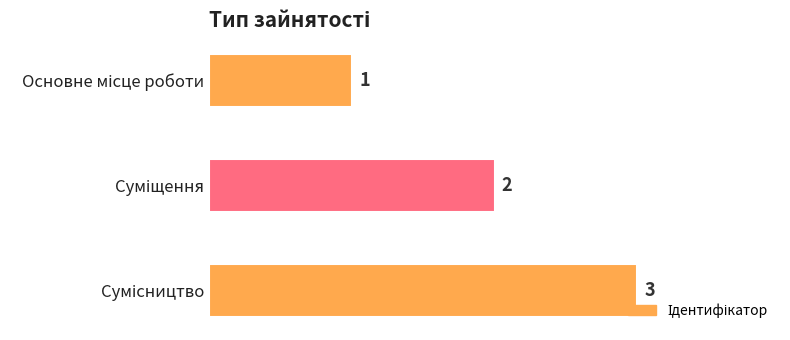

Count the number of categories in the chart.

3